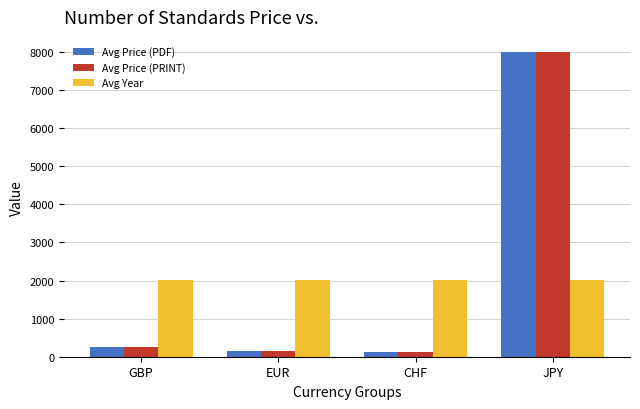

Is the value of Avg Year at CHF greater than the value of Avg Price (PRINT) at JPY?

No